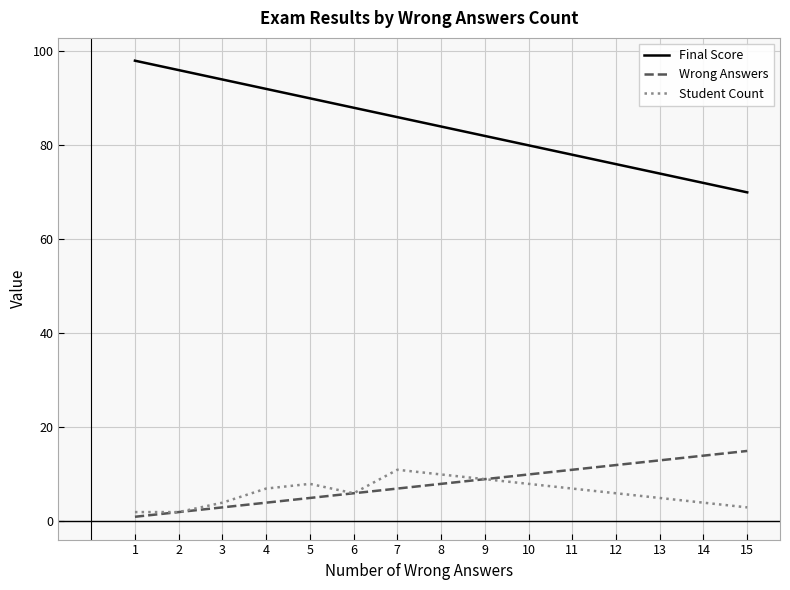

True or false: Final Score and Wrong Answers cross at least once.

False